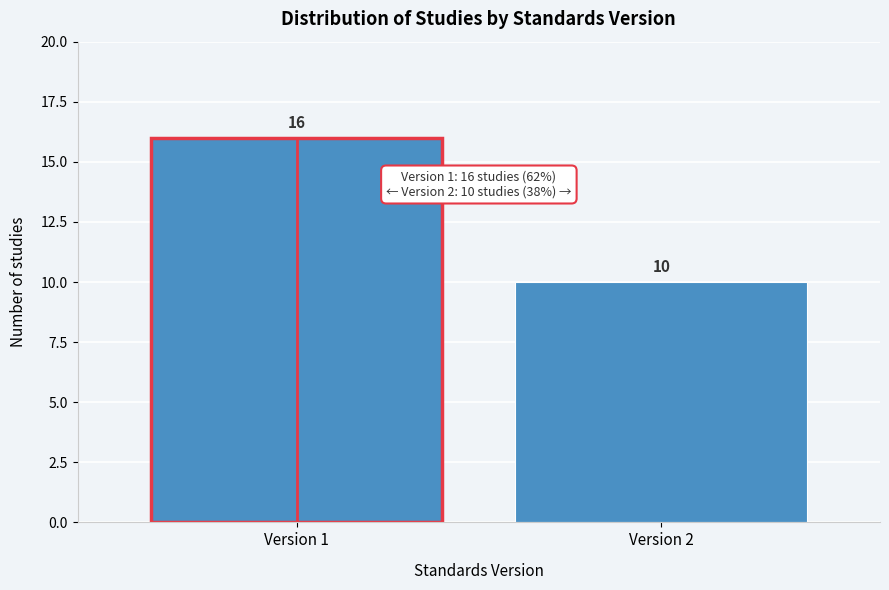

Reading right to left, transcribe all the data shown in this chart.

Version 2=10	Version 1=16